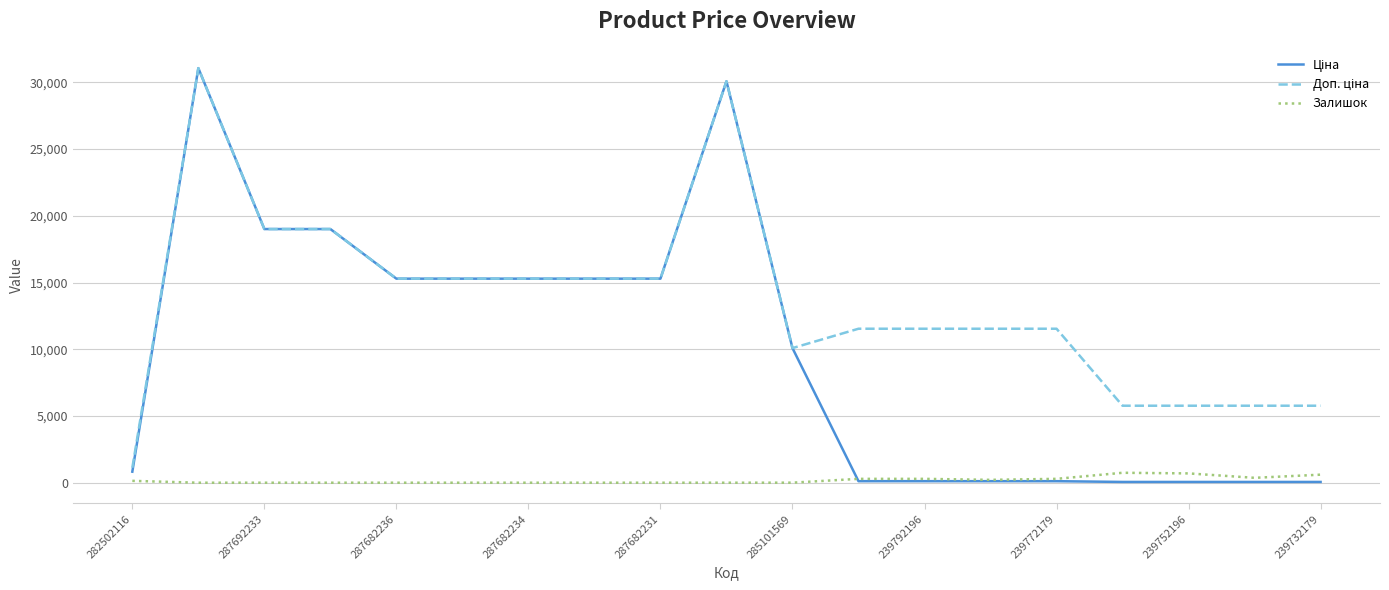

What is the maximum value shown in the chart?

31058.4